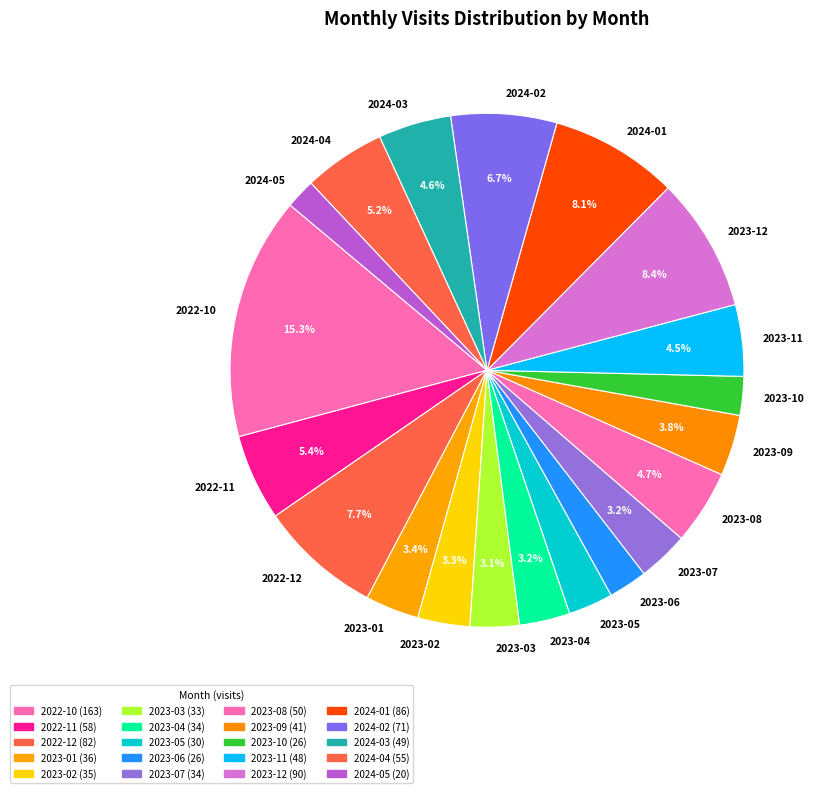

To the nearest percent, what percentage of the pie is 2024-01?

8%